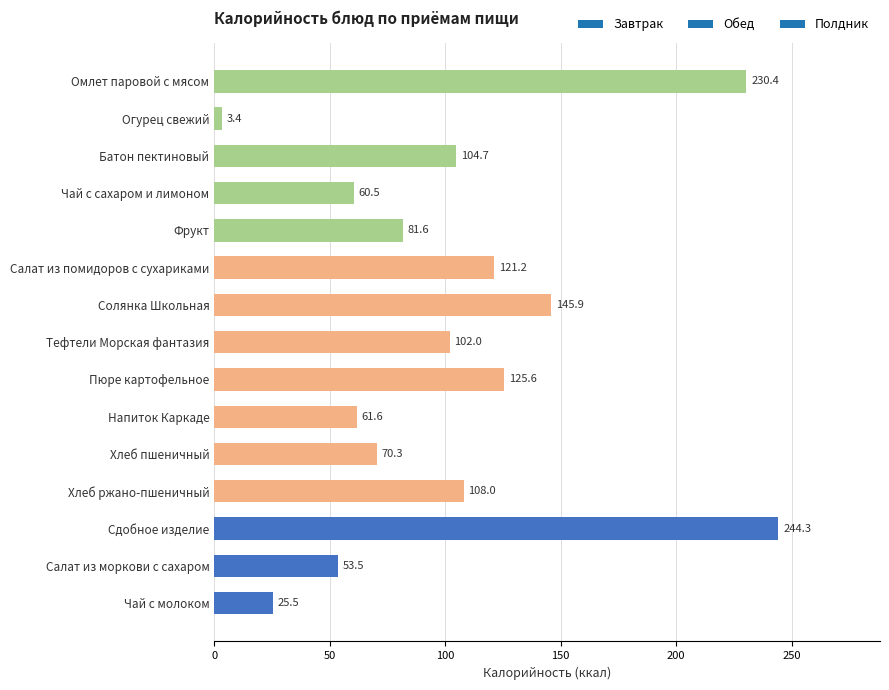

What is the greatest value displayed?

244.3